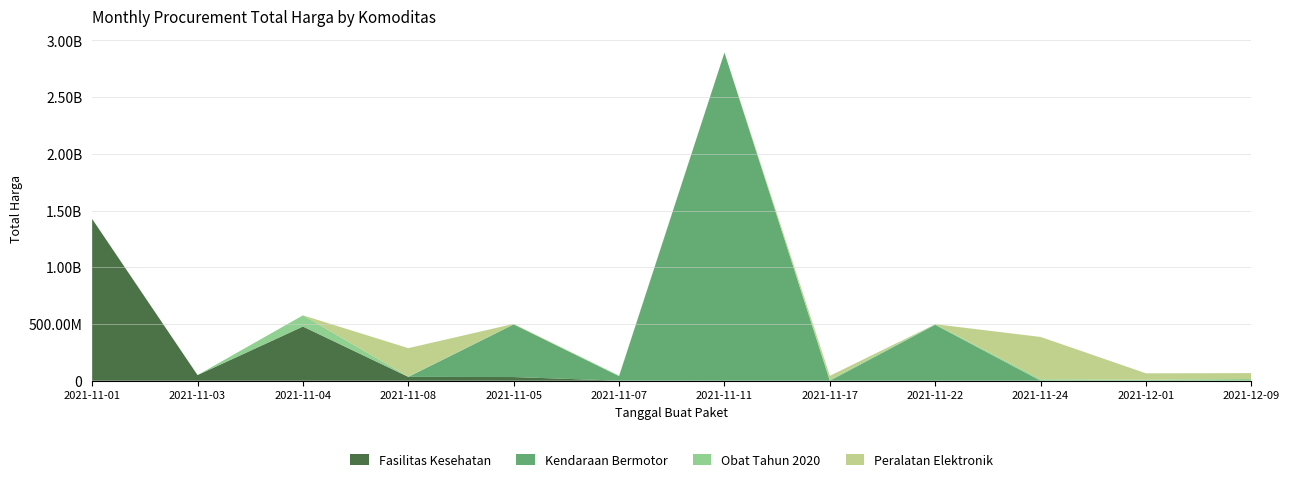

Reading left to right, transcribe all the data shown in this chart.

Fasilitas Kesehatan: 2021-11-01=1425867900	2021-11-03=49730040	2021-11-04=477600000	2021-11-08=34000000	2021-11-05=32441200	2021-11-07=577875	2021-11-11=0	2021-11-17=0	2021-11-22=0	2021-11-24=0	2021-12-01=0	2021-12-09=0
Kendaraan Bermotor: 2021-11-01=0	2021-11-03=0	2021-11-04=0	2021-11-08=0	2021-11-05=464002100	2021-11-07=39440000	2021-11-11=2892122000	2021-11-17=0	2021-11-22=493000000	2021-11-24=0	2021-12-01=0	2021-12-09=0
Obat Tahun 2020: 2021-11-01=333600	2021-11-03=78000	2021-11-04=98772570	2021-11-08=2772000	2021-11-05=265000	2021-11-07=4672200	2021-11-11=182000	2021-11-17=8742500	2021-11-22=5129000	2021-11-24=12453900	2021-12-01=9180000	2021-12-09=15513960
Peralatan Elektronik: 2021-11-01=0	2021-11-03=0	2021-11-04=0	2021-11-08=250350000	2021-11-05=4350000	2021-11-07=0	2021-11-11=0	2021-11-17=34292000	2021-11-22=0	2021-11-24=373404000	2021-12-01=56152800	2021-12-09=51601000